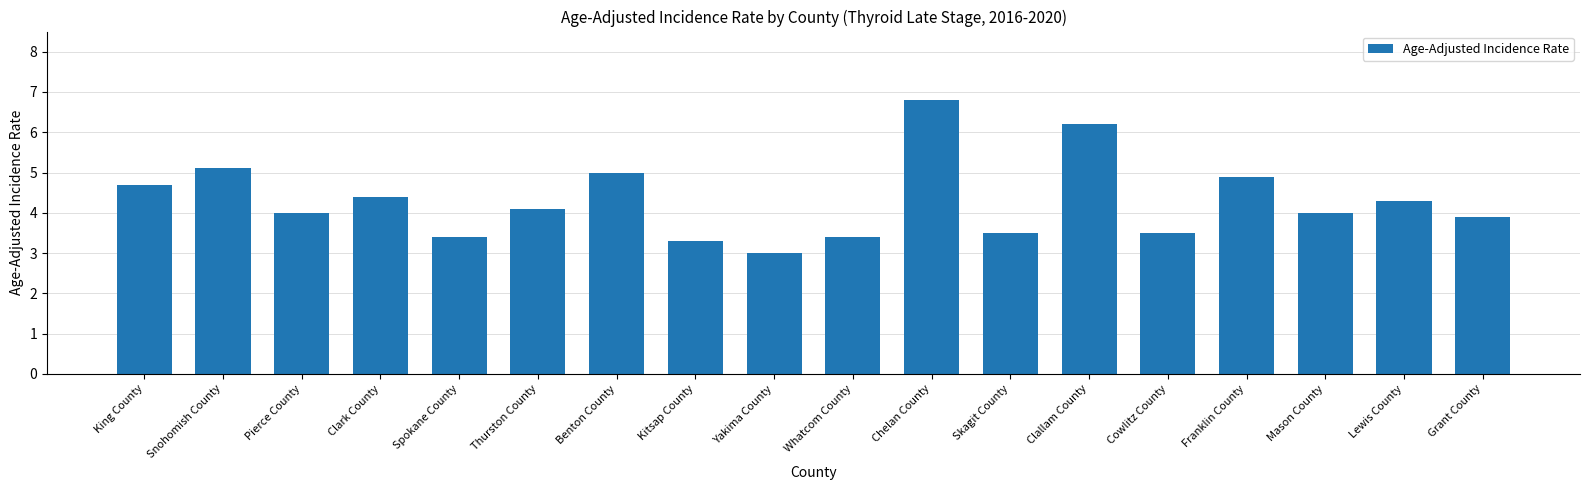

What is the label of the 5th bar from the left?

Spokane County